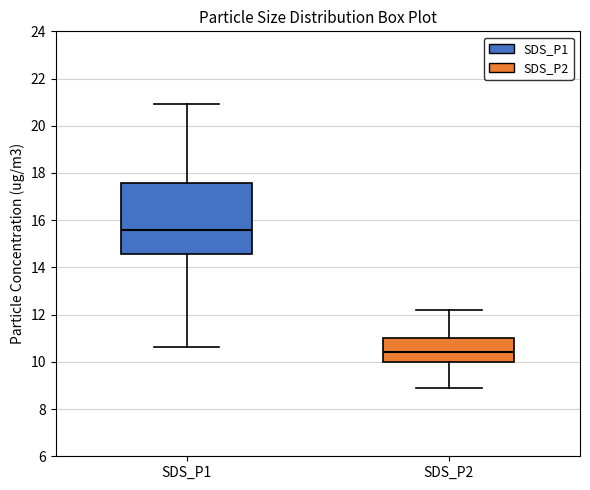

Which box has the highest median line?

SDS_P1